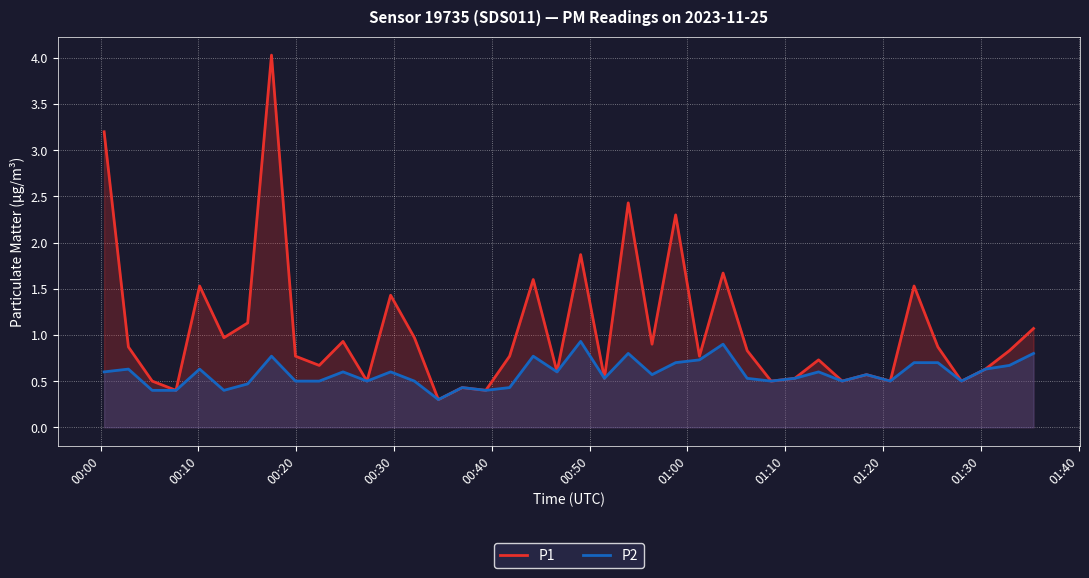

Does the chart display data point markers on the line(s)?

No